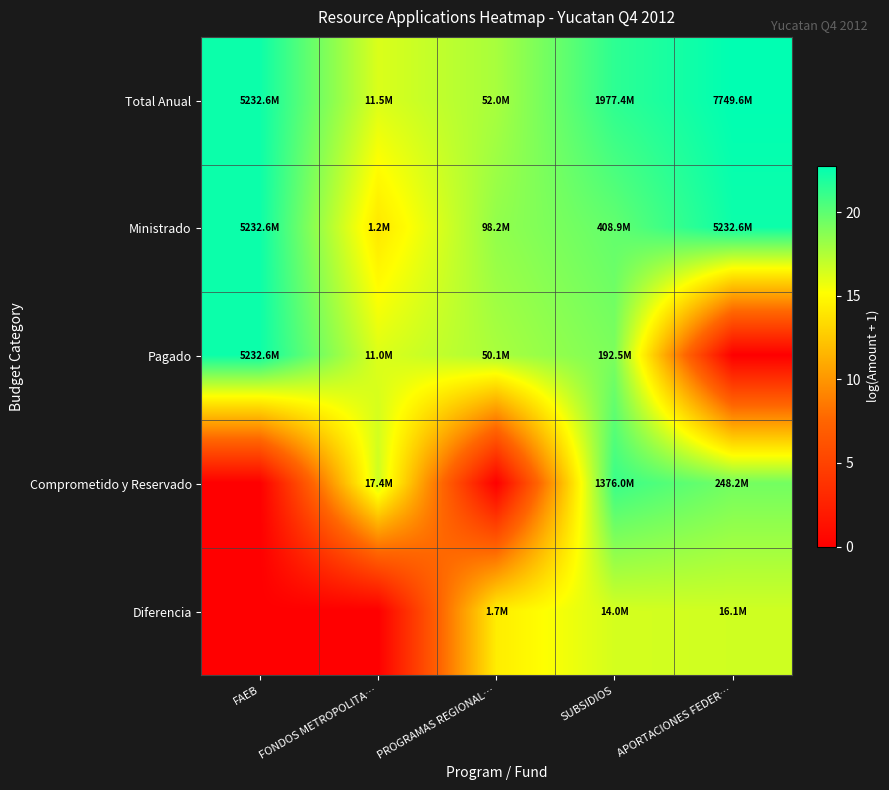

At SUBSIDIOS, list the series in order from largest to smallest.

Total Anual, Comprometido y Reservado, Ministrado, Pagado, Diferencia